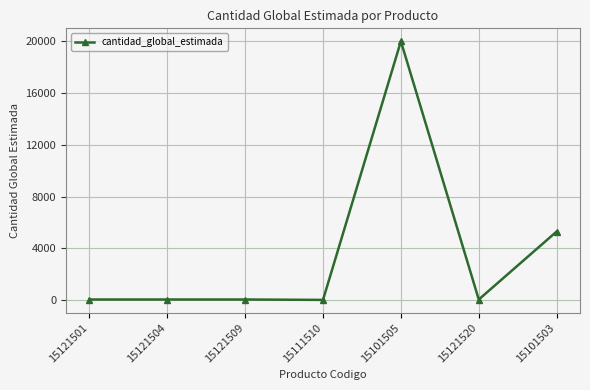

What is the difference between the values at 15121509 and 15101503?

5250